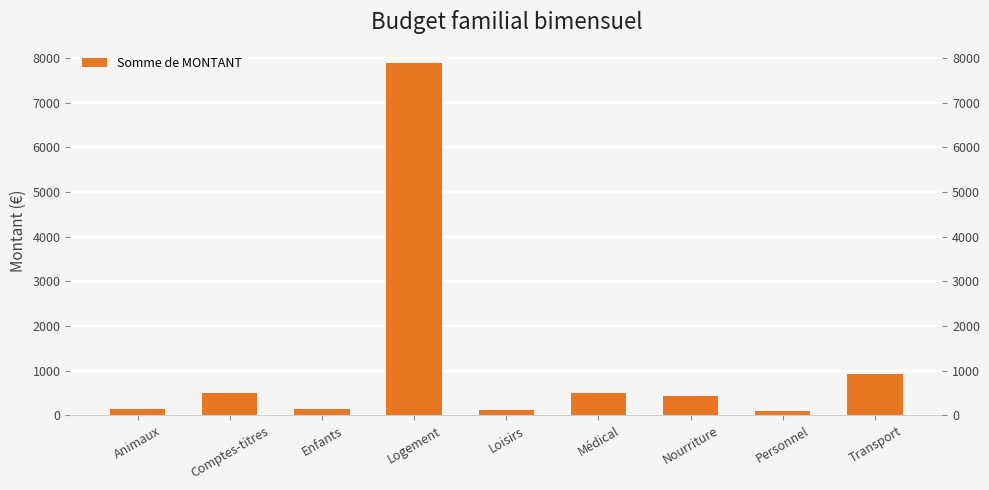

List the labels in order of value, largest first.

Logement, Transport, Comptes-titres, Médical, Nourriture, Animaux, Enfants, Loisirs, Personnel